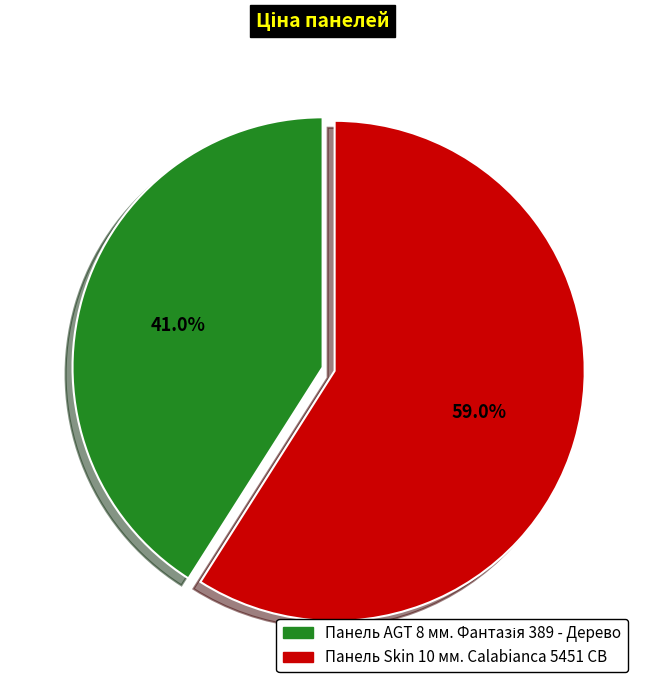

What percentage is the Панель Skin 10 мм. Calabianca 5451 CB slice, to the nearest percent?

59%